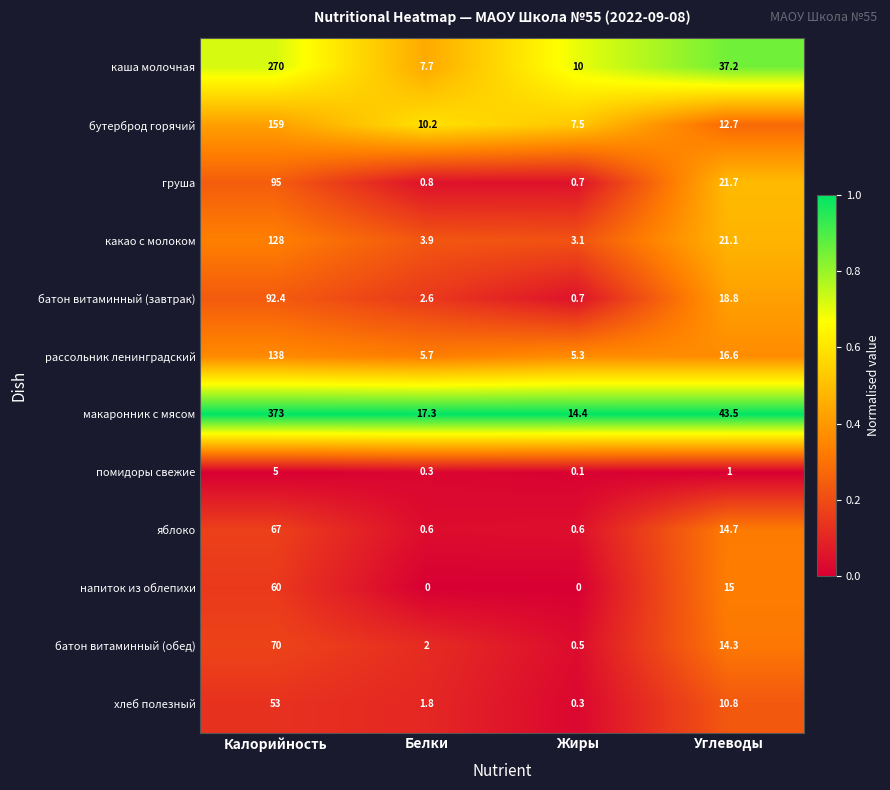

Rank the series by their maximum value, from lowest to highest.

помидоры свежие, хлеб полезный, напиток из облепихи, яблоко, батон витаминный (обед), батон витаминный (завтрак), груша, какао с молоком, рассольник ленинградский, бутерброд горячий, каша молочная, макаронник с мясом